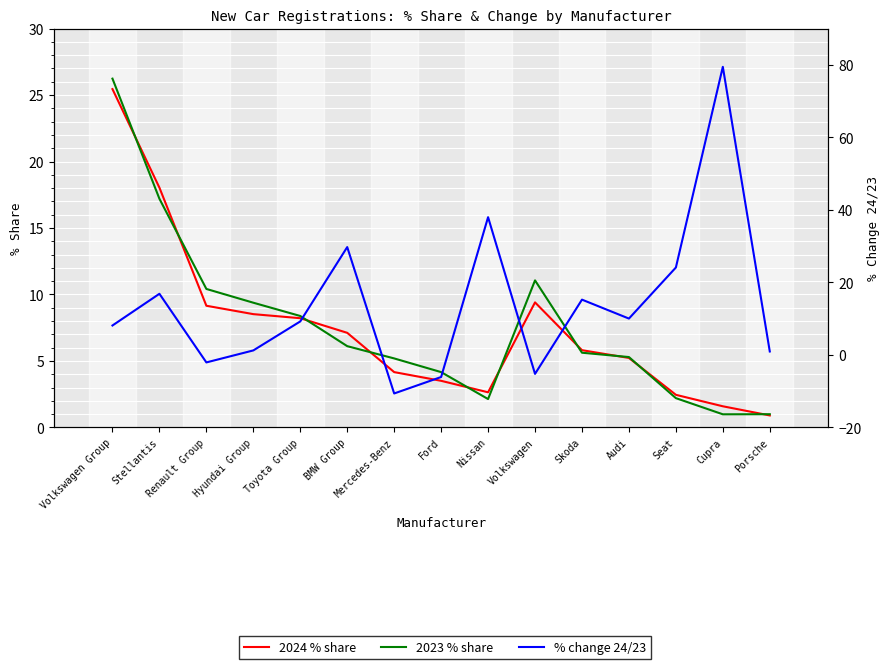

At how many categories does at least one series exceed 57?

1